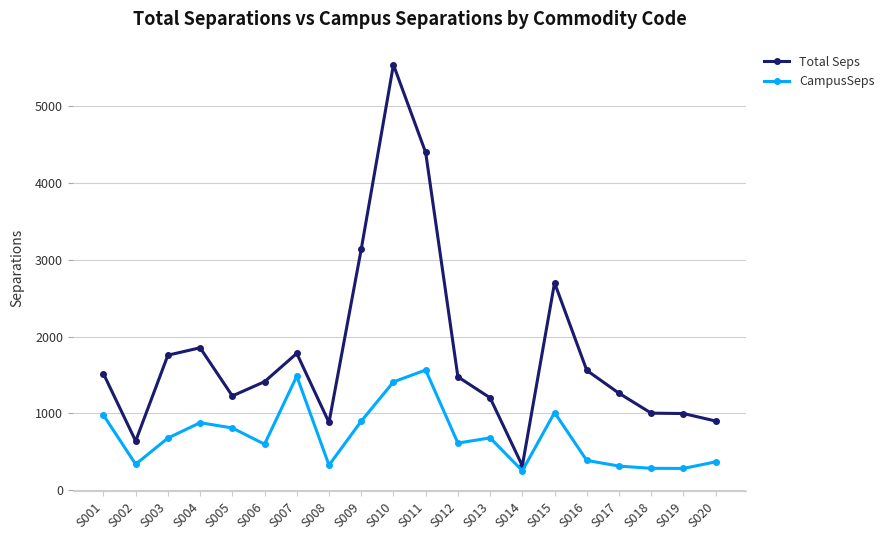

The value of Total Seps at S014 is 318.6. True or false?

True